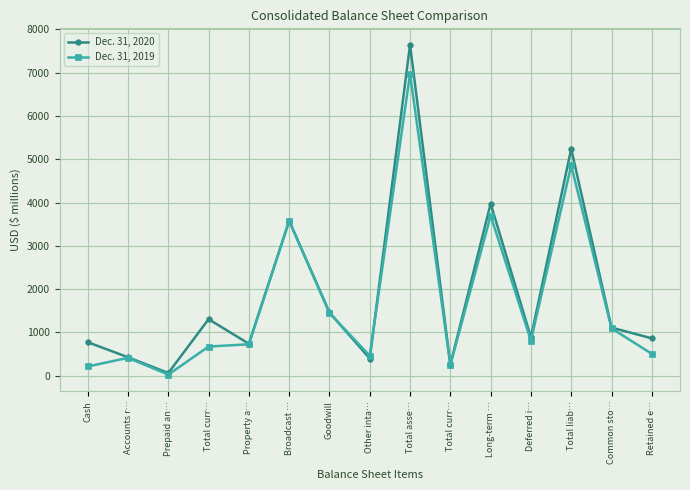

What is the value of the Dec. 31, 2019 point at the 1st from the left?

212